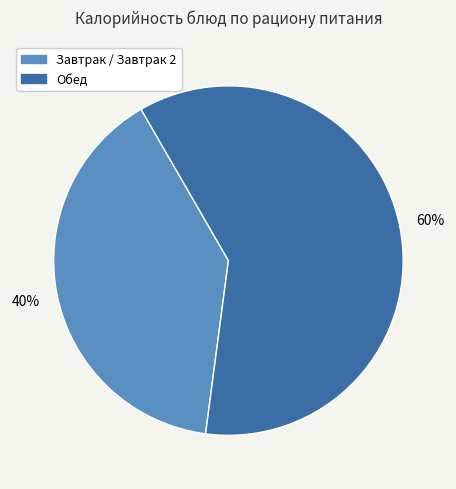

Is it true that Обед is 69% of the pie?

False